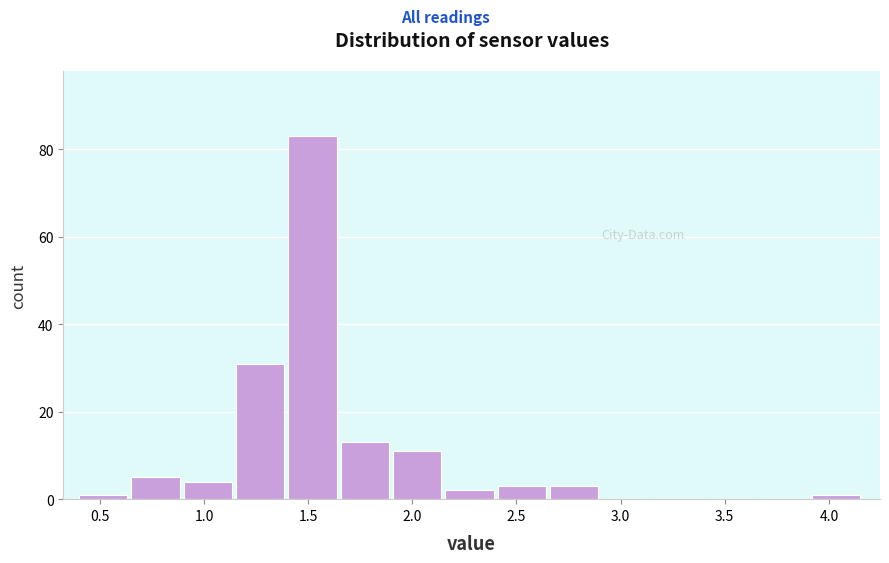

Which range on the x-axis has the tallest bar?

1.40 to 1.65